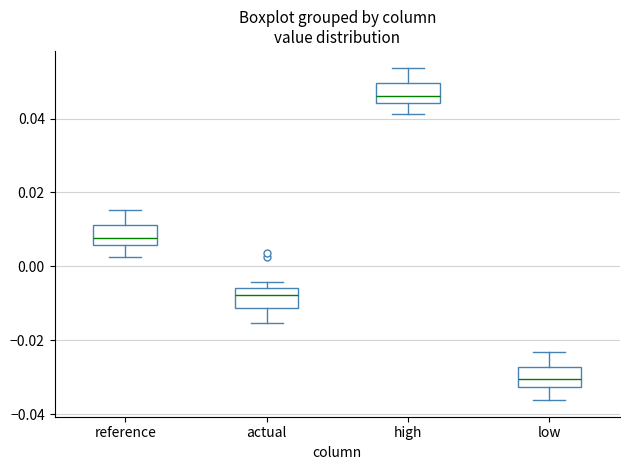

Reading left to right, transcribe this box plot: for each box, give where its median line is, the range the box spans, and where its two whiskers end, as read against the y-axis. The values are not printed on the chart, so give them approximately, as read against the axis.

reference: median 0.008, box 0.006 to 0.012, whiskers 0.002 to 0.016
actual: median -0.008, box -0.012 to -0.006, whiskers -0.016 to -0.004
high: median 0.046, box 0.044 to 0.050, whiskers 0.042 to 0.054
low: median -0.030, box -0.032 to -0.028, whiskers -0.036 to -0.024